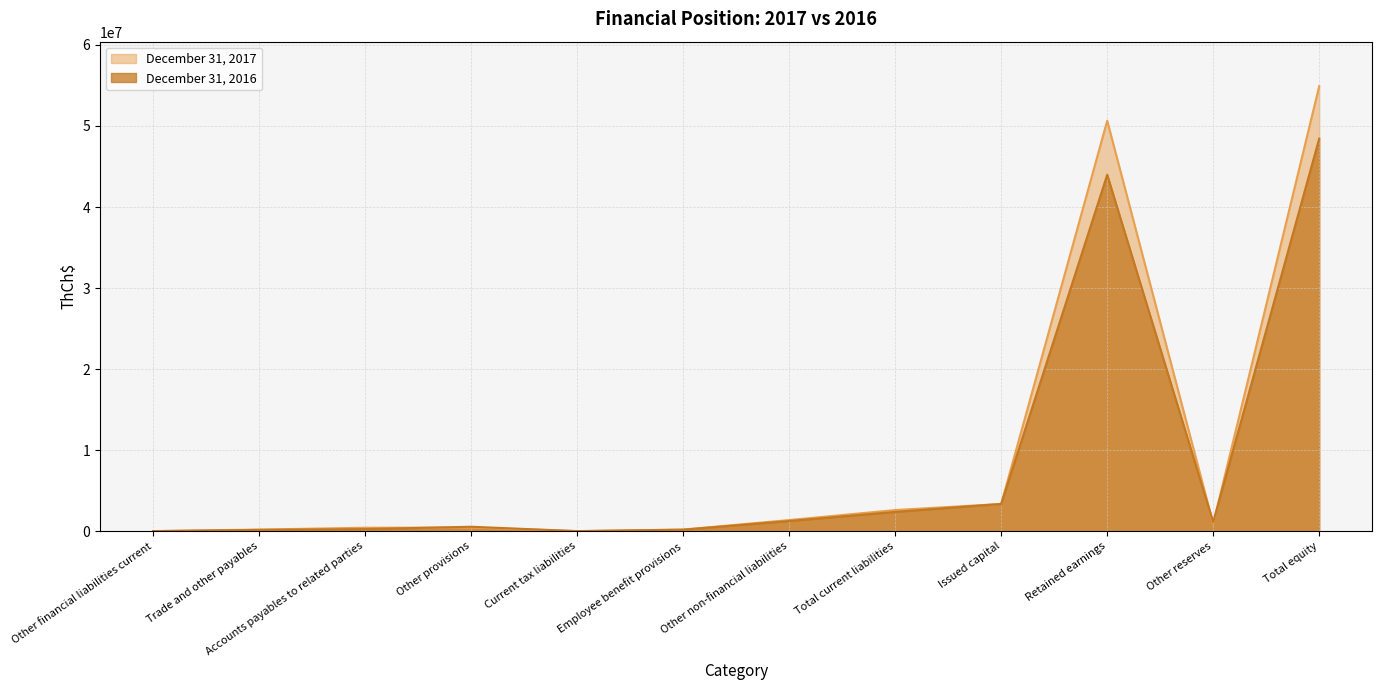

What is the label of the 3rd point from the right?

Retained earnings